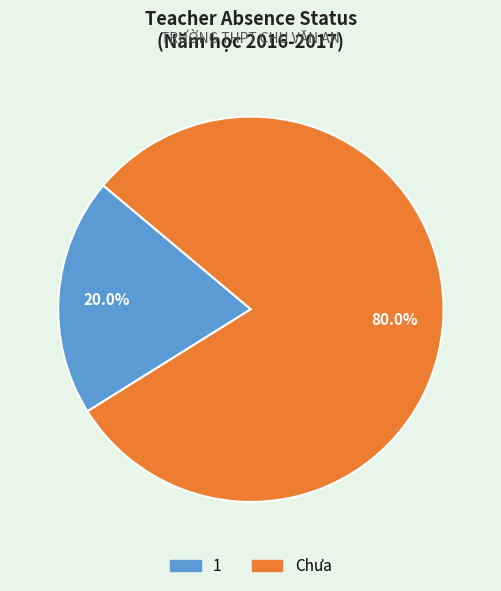

To the nearest percent, what portion does 1 represent?

20%